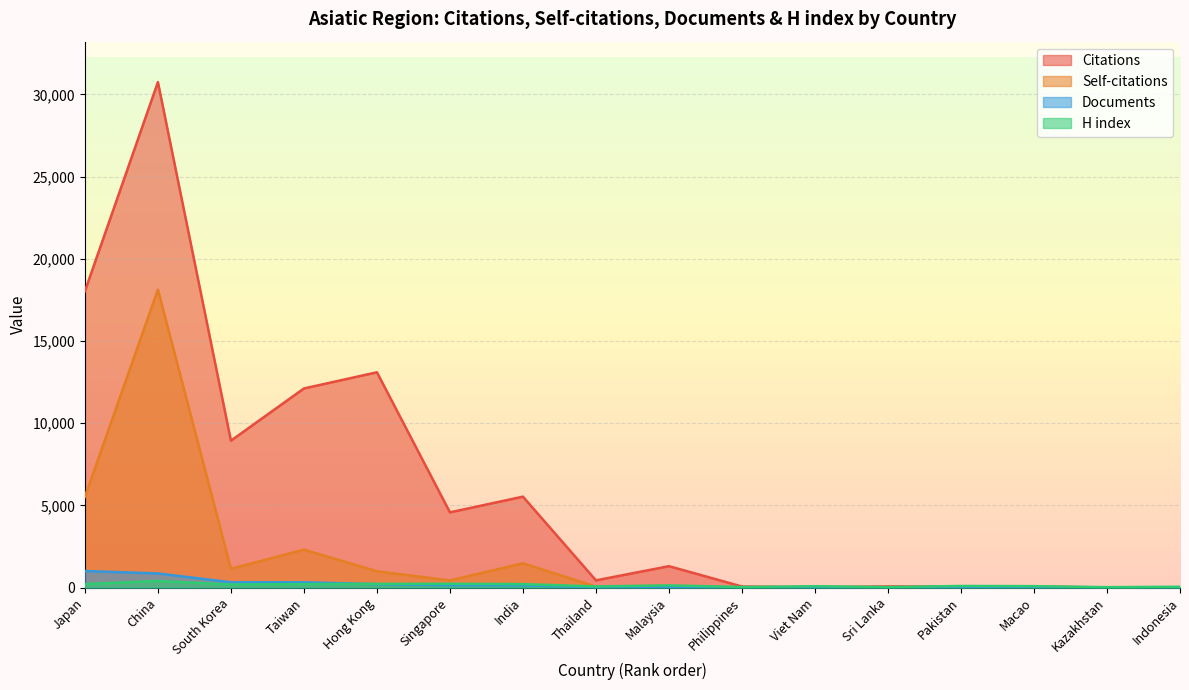

How many categories are shown in the chart?

16